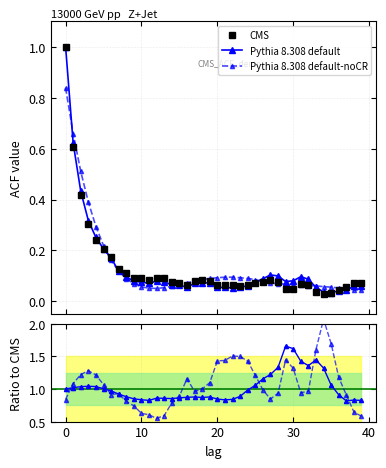

What is the value of the acf_shown_smooth point at the 36th from the left?

0.1